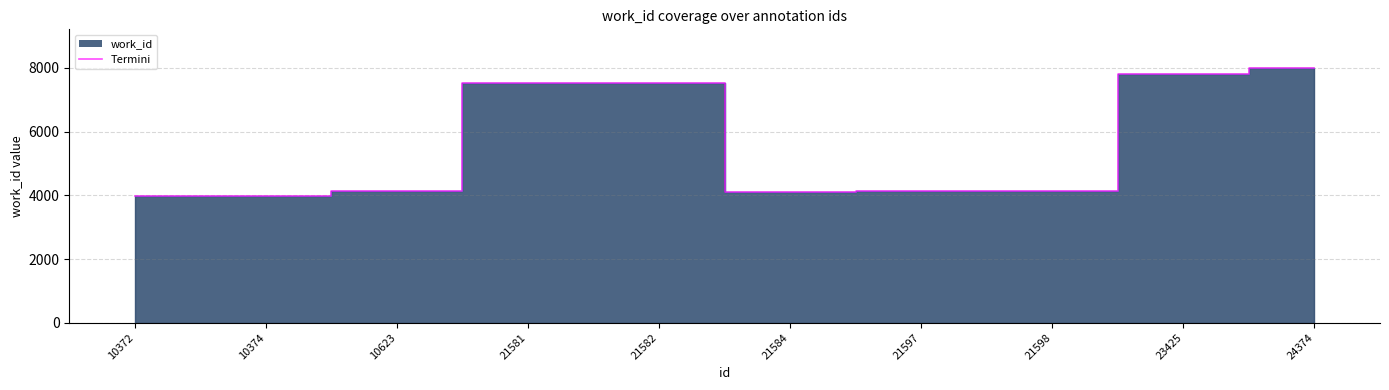

True or false: the data has more than 1 interior local peaks.

False